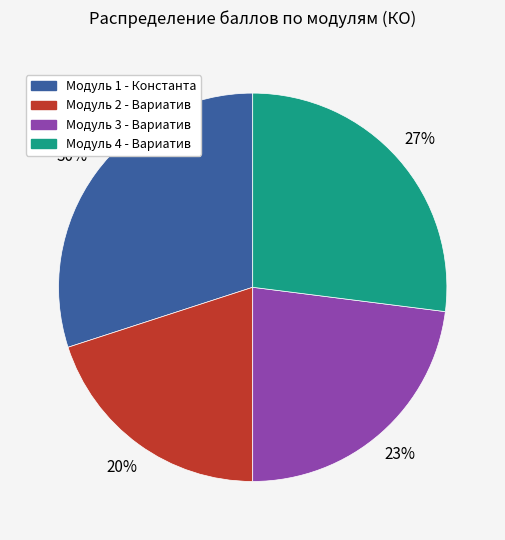

The Модуль 3 - Вариатив slice represents 23% of the pie. True or false?

True